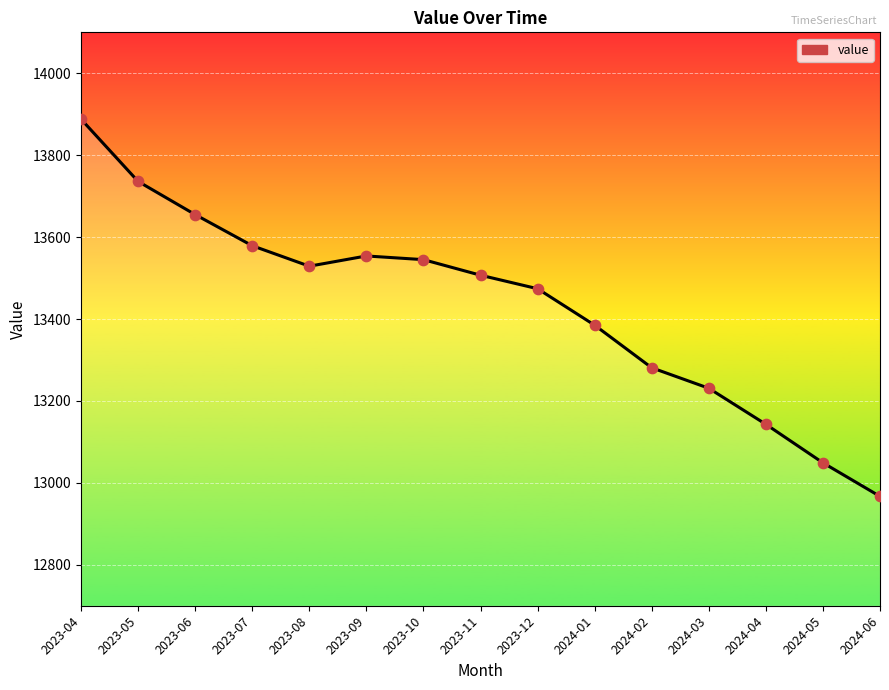

What is the ratio of the value at 2024-06 to the value at 2023-12?

1.0